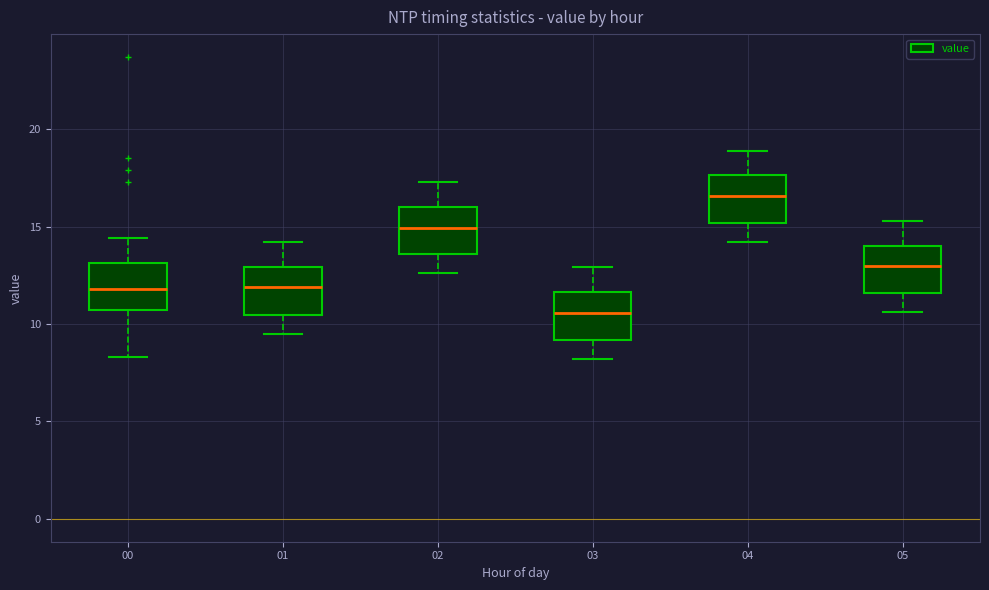

Where is the lower edge of the box at x = 01 on the y-axis? The values are not printed on the chart, so give them approximately, as read against the axis.

10.5